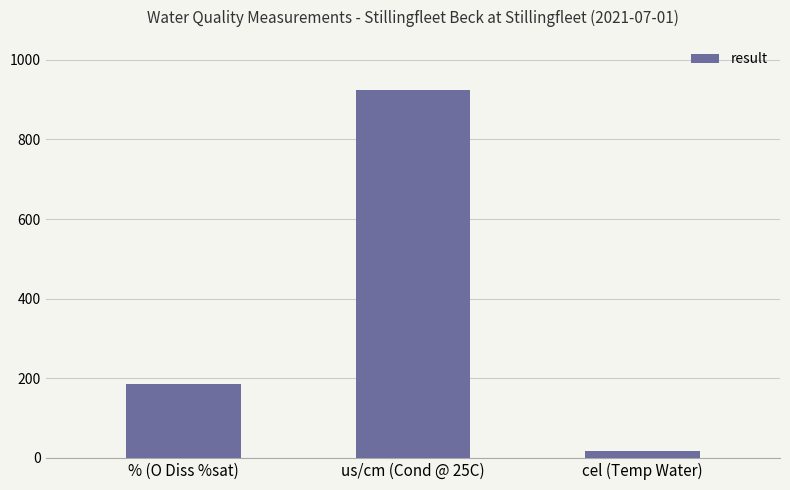

What value does the data have at cel (Temp Water)?

18